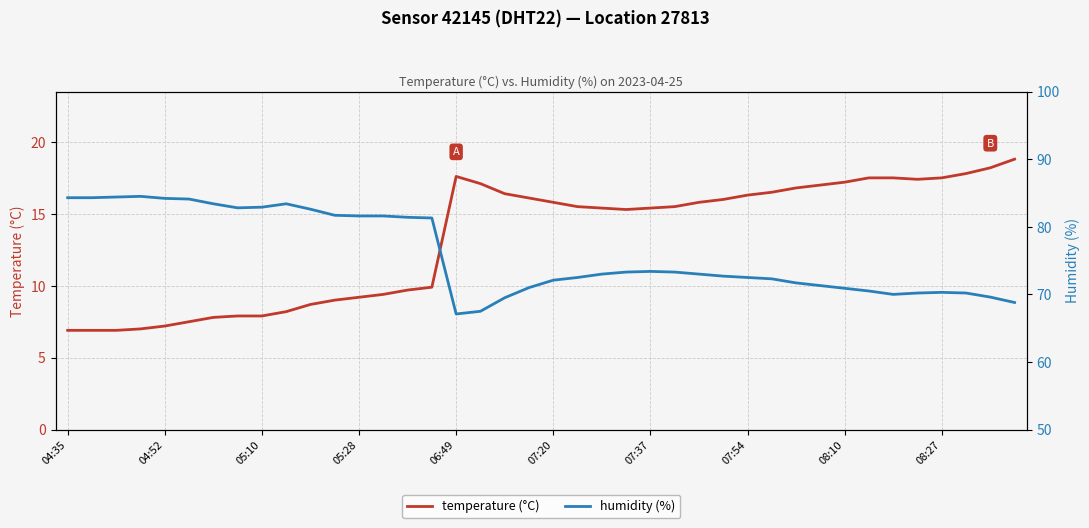

What is the difference between the maximum and minimum values in the humidity (%) series?

17.4